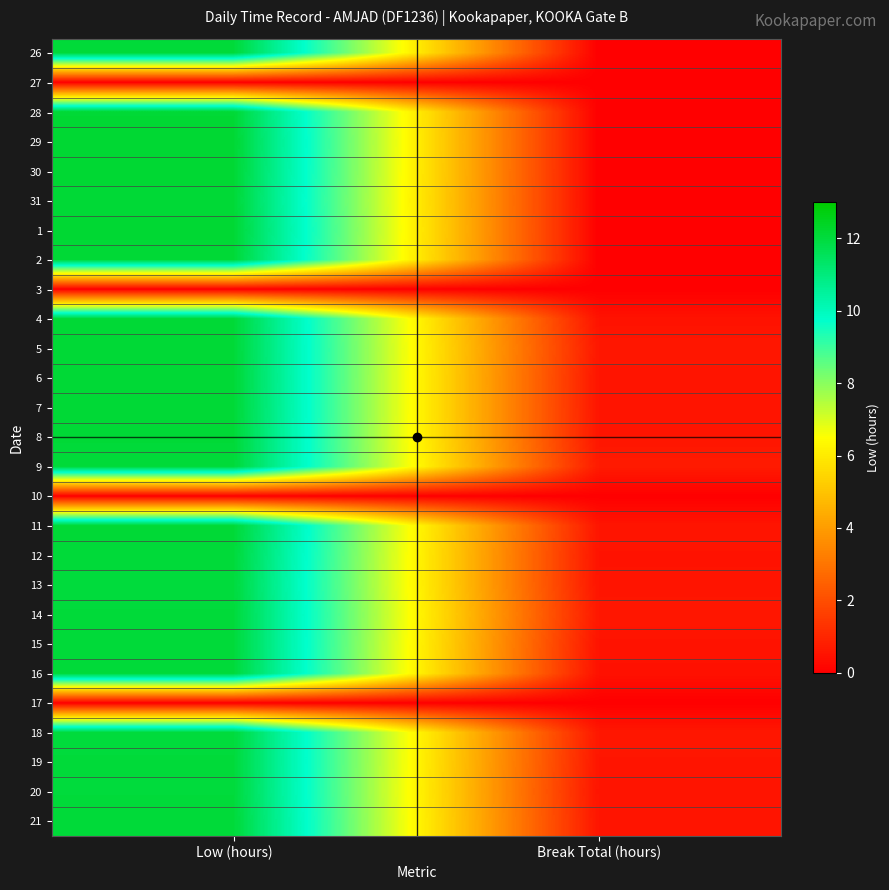

At which category does the chart reach its minimum across all series?

Break Total (hours)